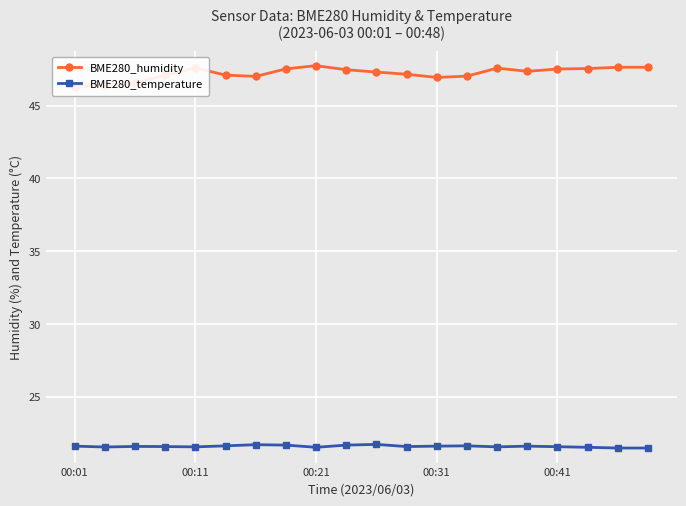

Which series has the largest total across all categories?

BME280_humidity